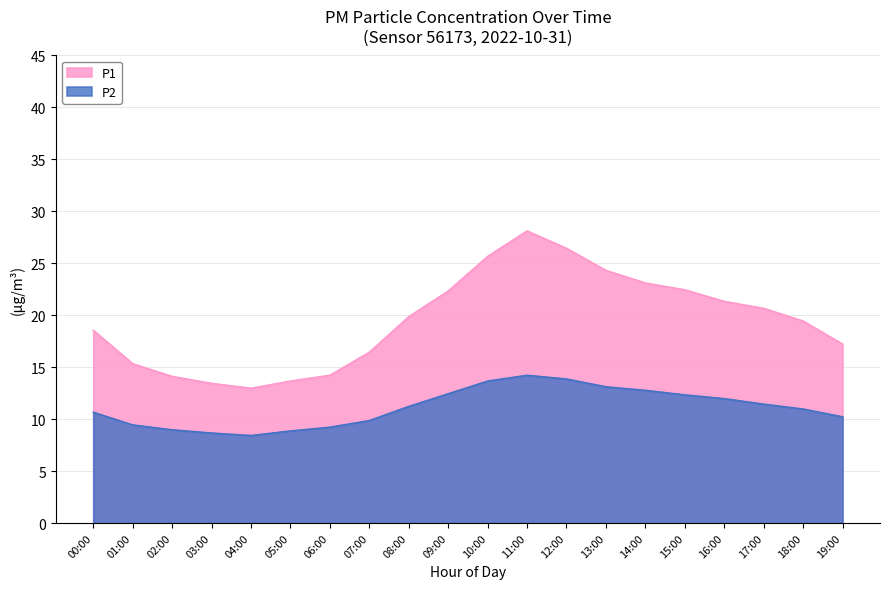

Which series changed the most between 01:00 and 05:00?

P1